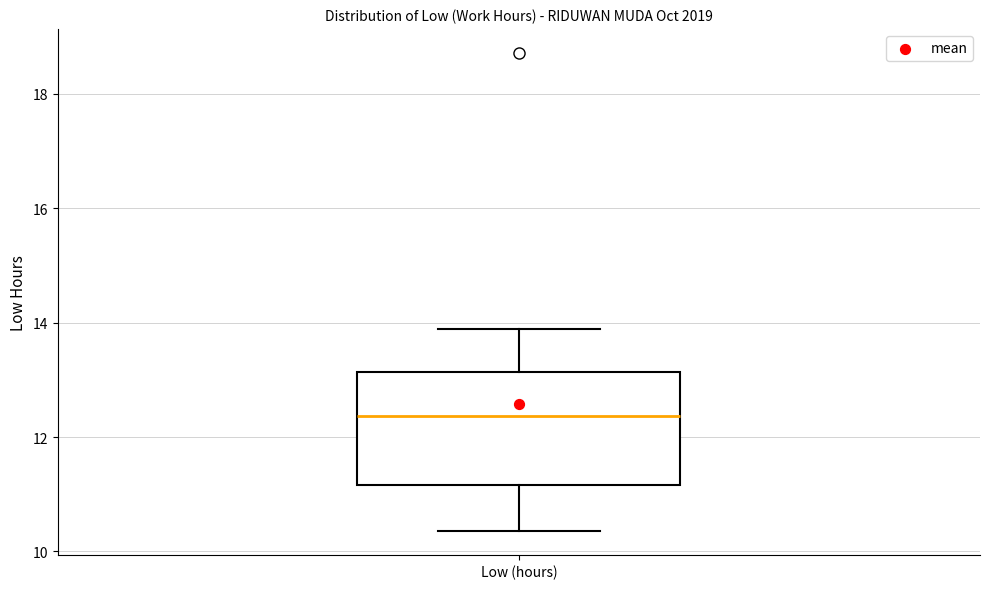

Read this box plot against the y-axis: the position of the median line, the range covered by the box, and the ends of both whiskers. The values are not printed on the chart, so give them approximately, as read against the axis.

median 12.4, box 11.2 to 13.2, whiskers 10.4 to 13.8